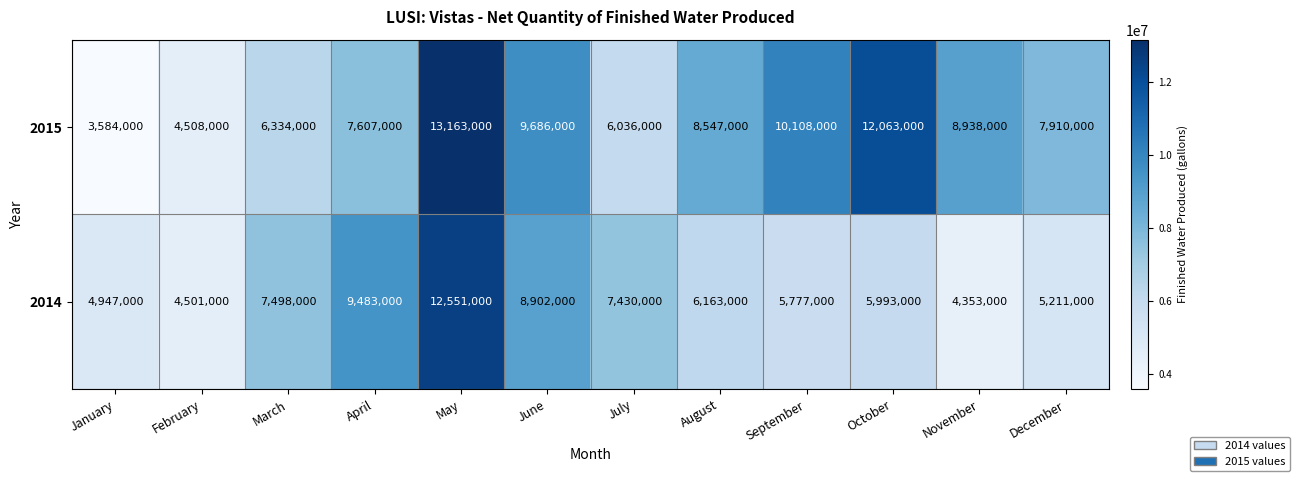

What is the difference between the maximum and minimum values in the 2014 series?

8198000